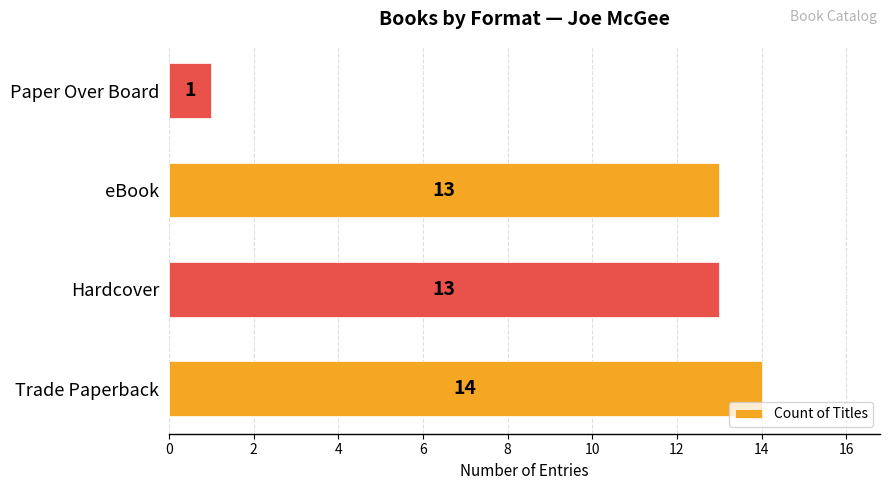

Between Paper Over Board and eBook, which is larger?

eBook